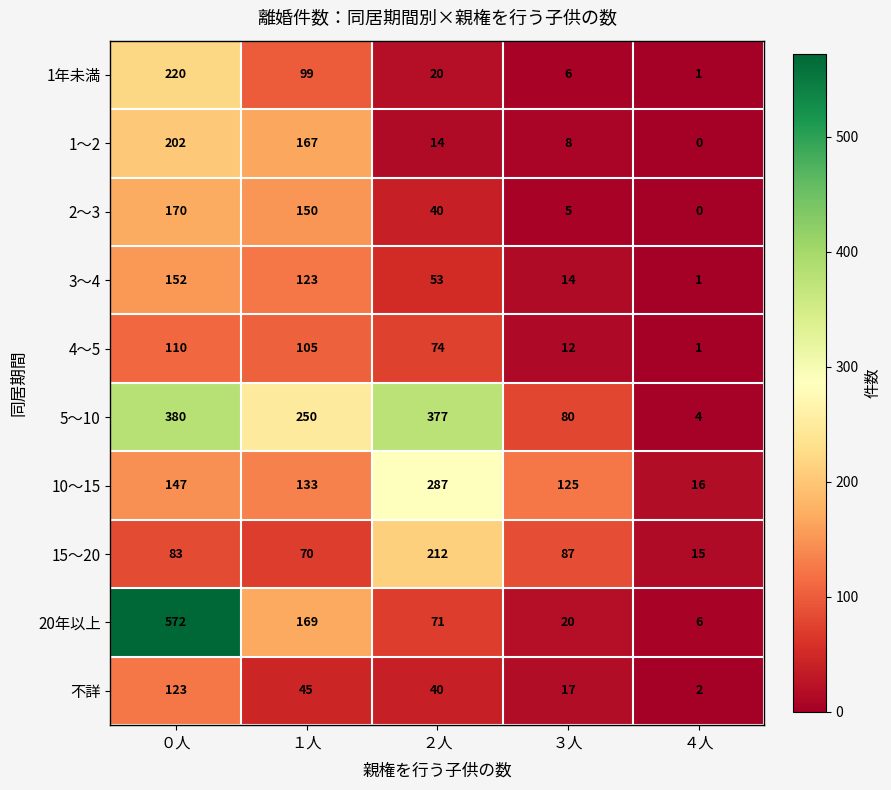

What is the total value across all series at ３人?

374